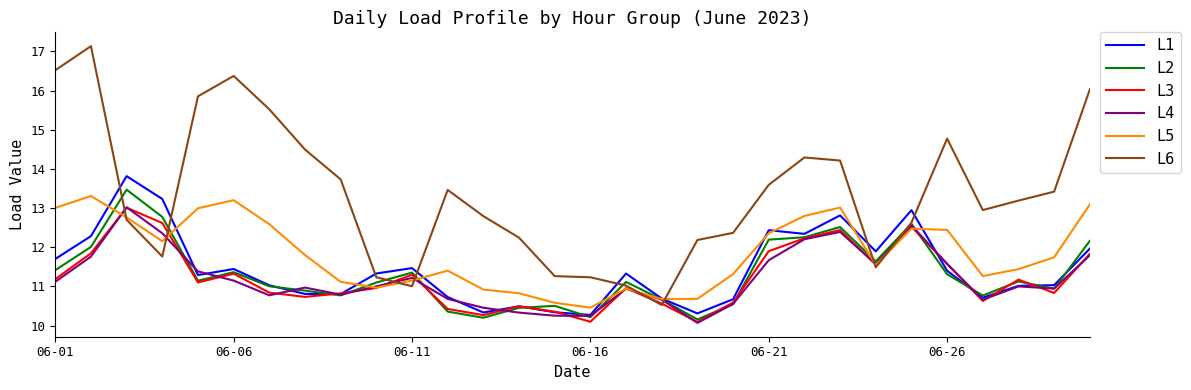

What is the lowest value of the L6 series?

10.5